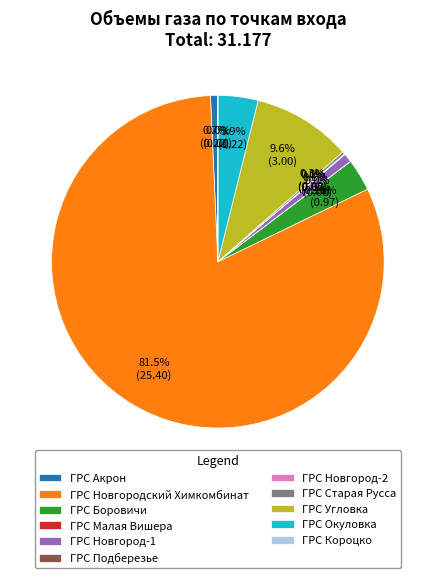

Which category has the biggest portion of the pie?

ГРС Новгородский Химкомбинат